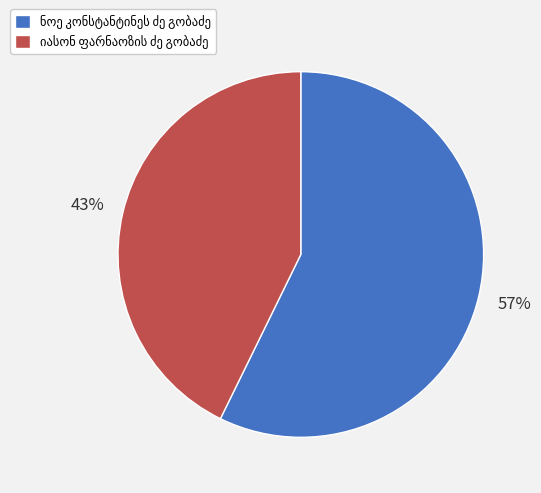

To the nearest percent, what is the average slice percentage?

50%